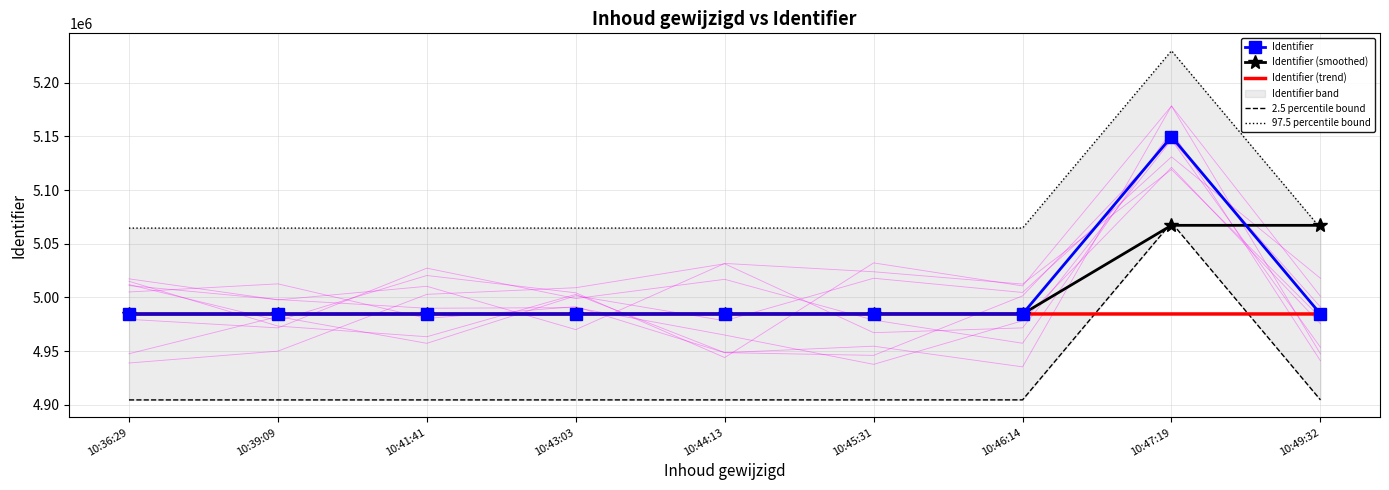

What is the highest value of the Identifier series?

5149670.0